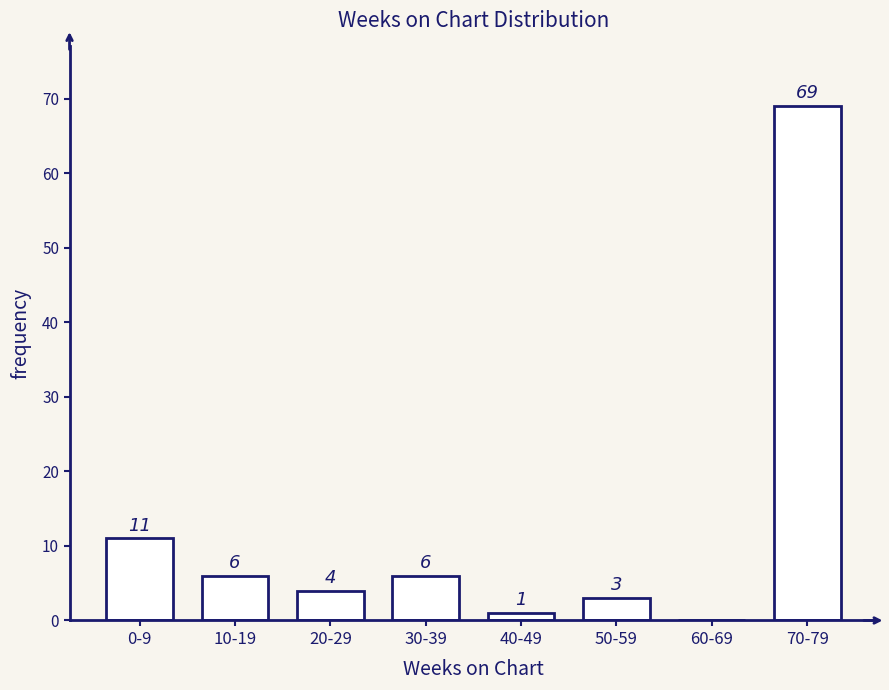

Reading left to right, transcribe all the data shown in this chart.

0-9=11	10-19=6	20-29=4	30-39=6	40-49=1	50-59=3	60-69=0	70-79=69